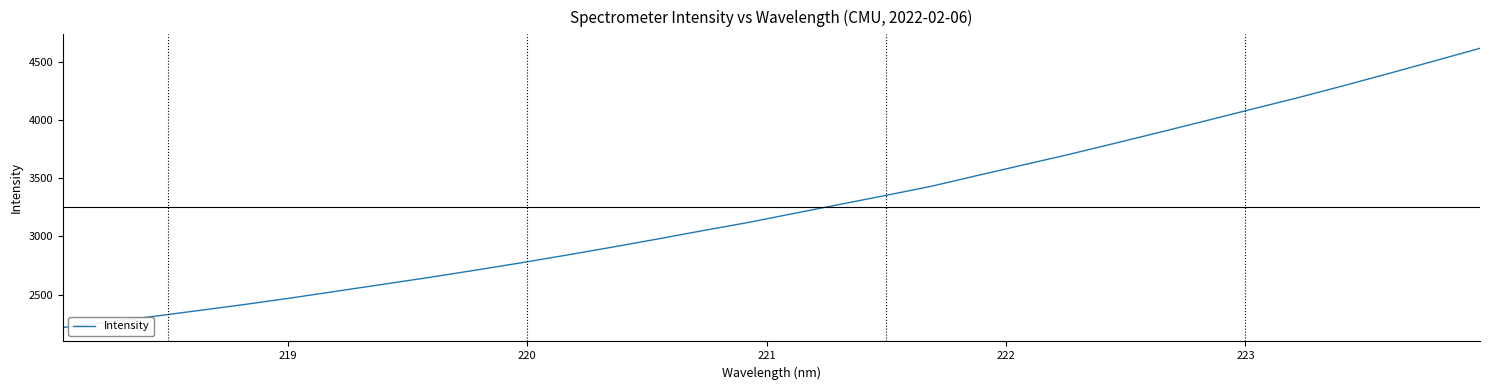

Is this an area chart (filled region under the line)?

No